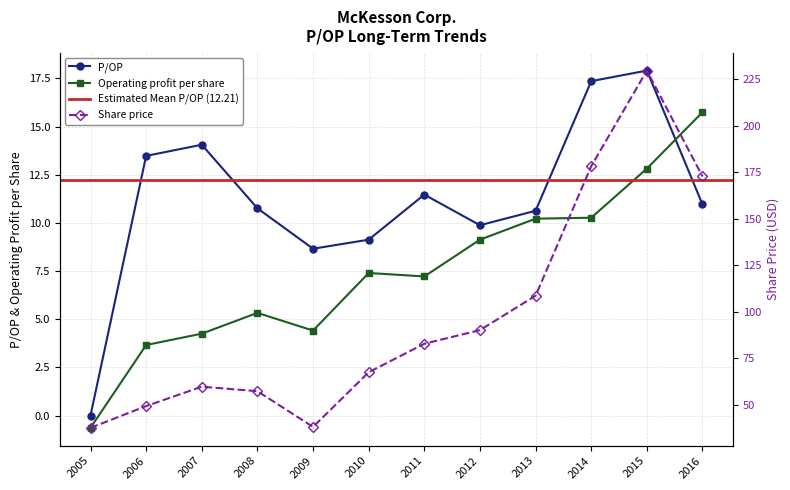

Is it true that P/OP equals 6.3 at 2016?

False